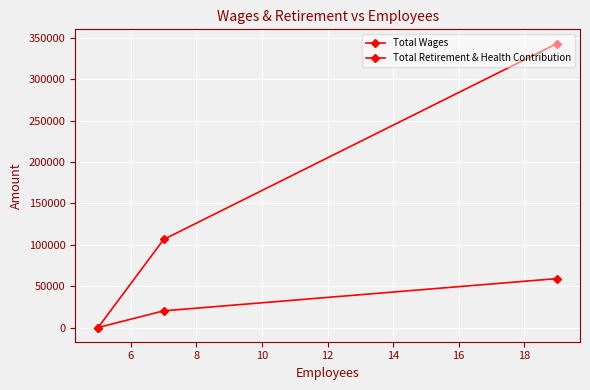

How many data points does each series have?

3